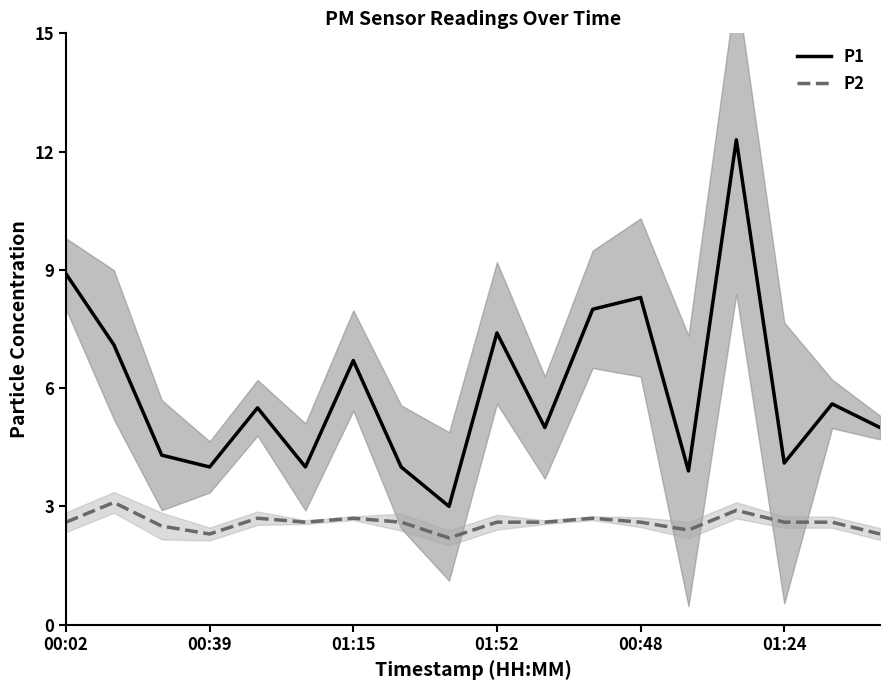

True or false: P1 and P2 intersect in this chart.

False